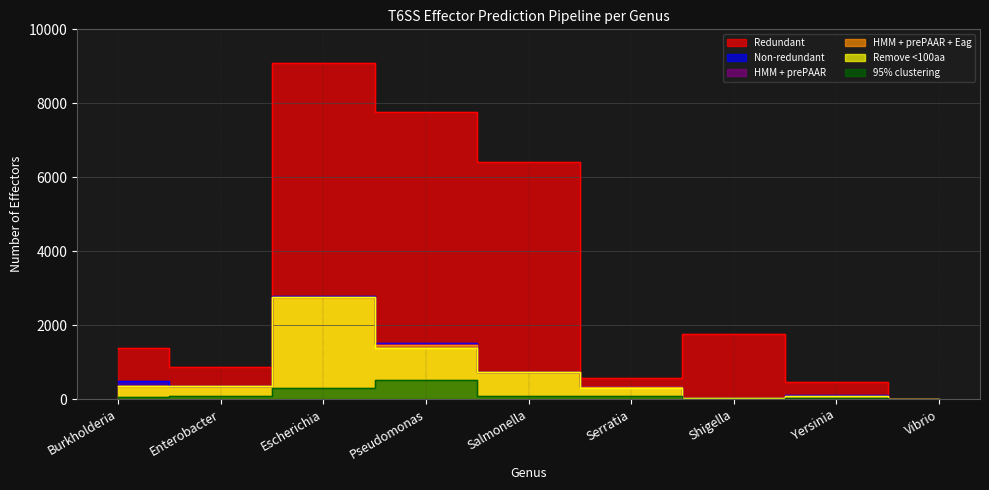

True or false: Redundant and Non-redundant cross at least once.

False